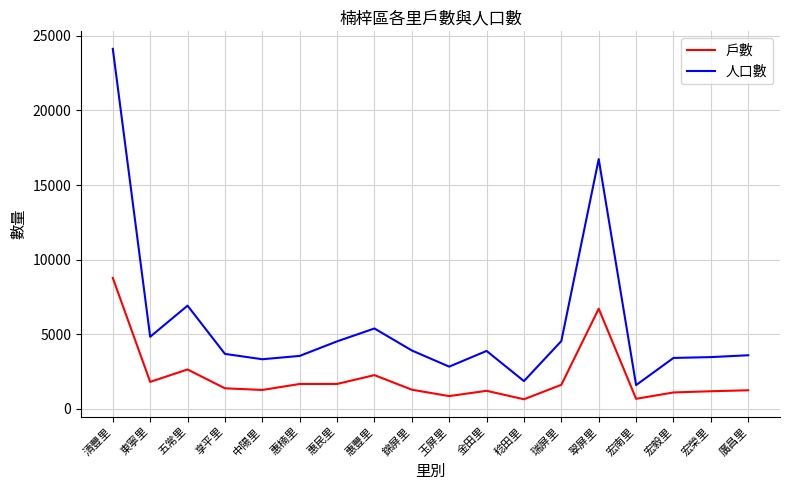

True or false: 戶數 and 人口數 intersect in this chart.

False